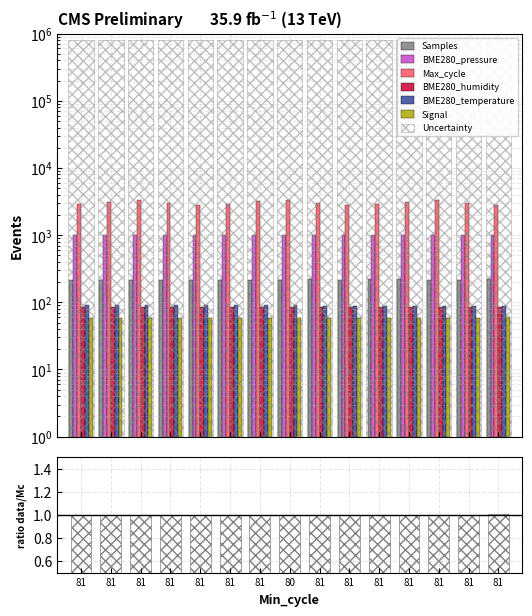

Read the Max_cycle value at 81.

2765.7